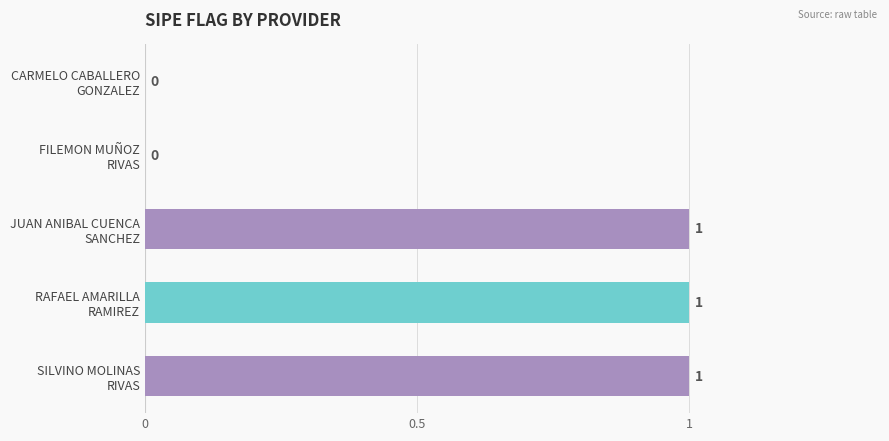

What is the sum of all values?

3